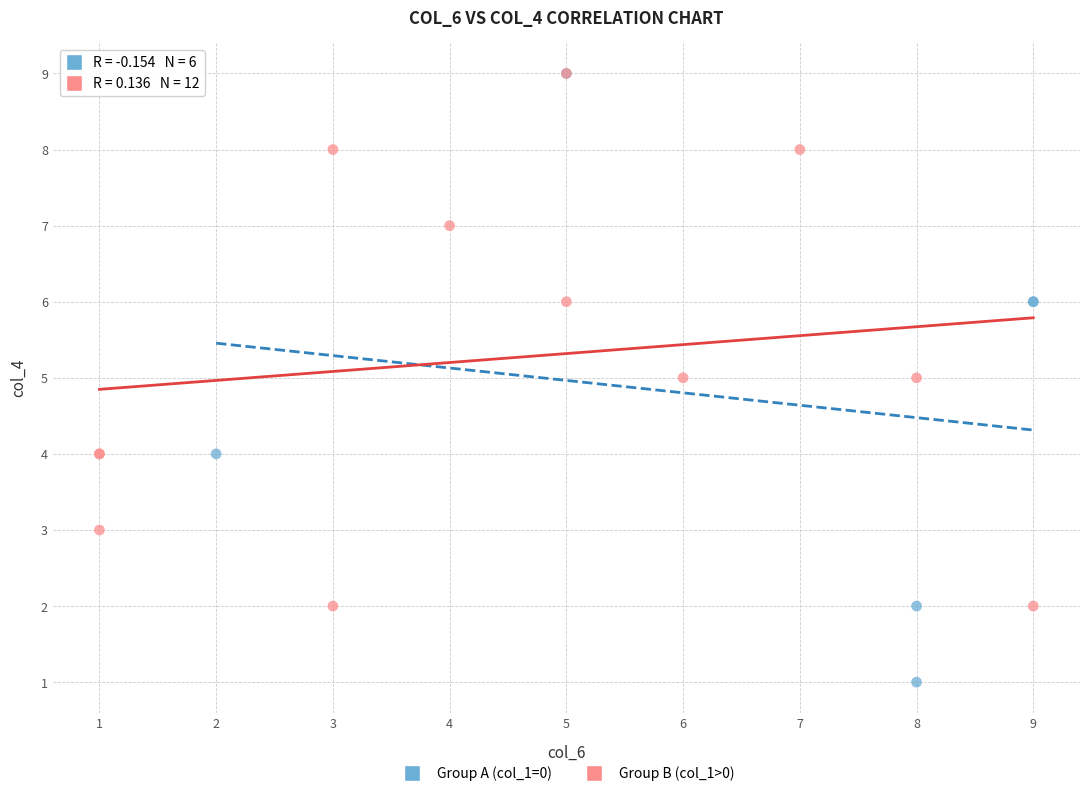

What are all the series names shown in the legend?

Group A (col_1=0), Group B (col_1>0)